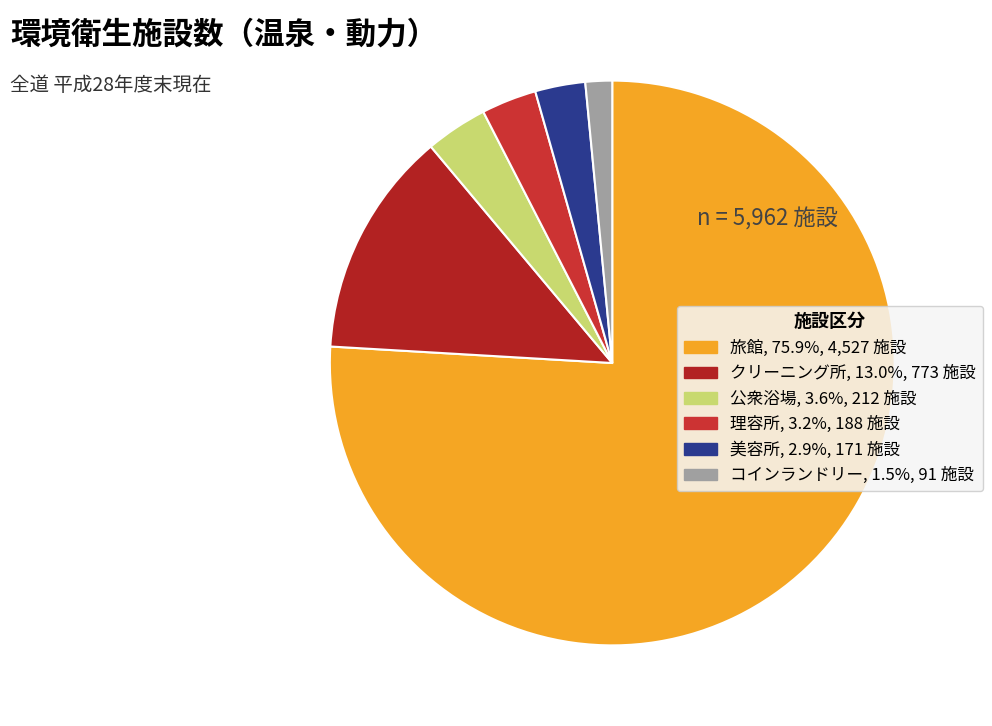

Is there a majority slice in this chart?

Yes